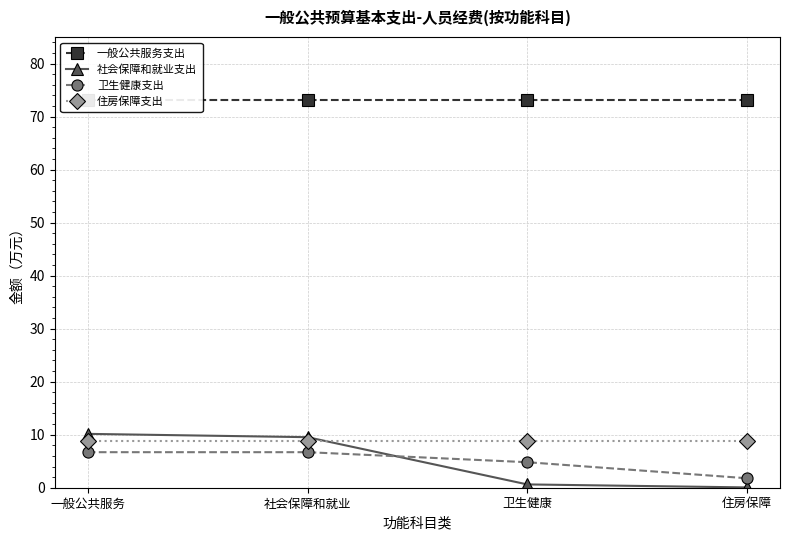

At which category is the sum across all series the highest?

一般公共服务